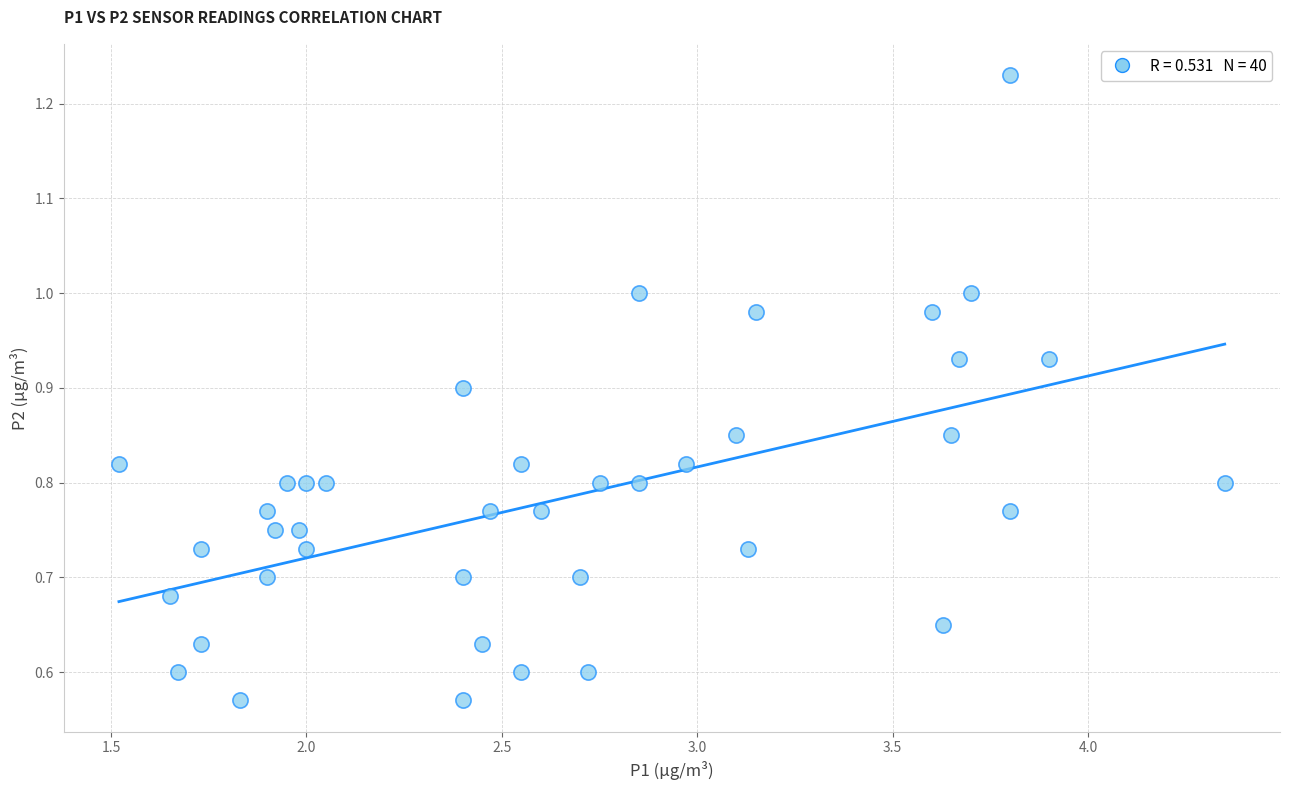

What is the range of X values (max minus min)?

2.8